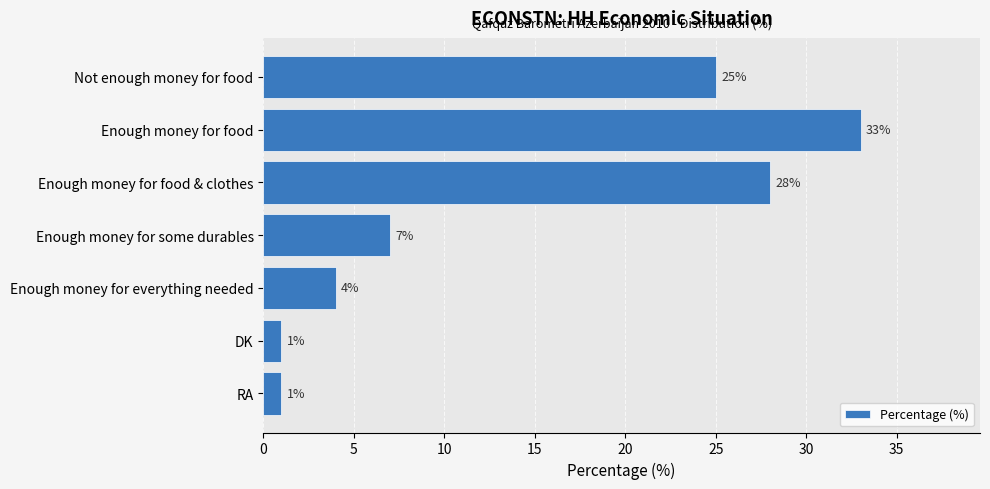

What is the greatest value displayed?

33